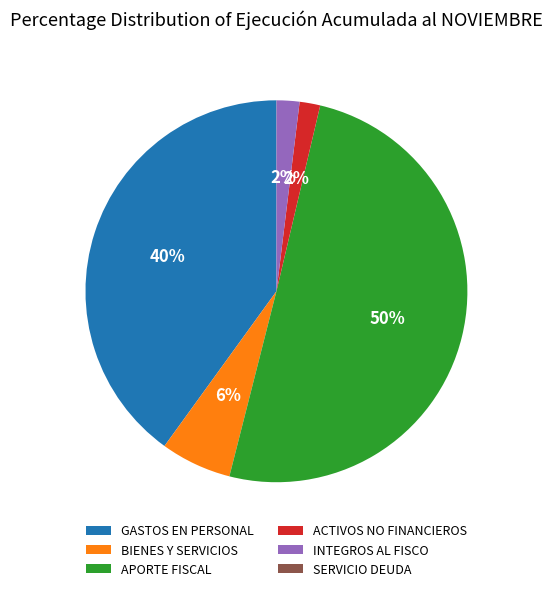

Which slice represents more than half of the pie?

APORTE FISCAL